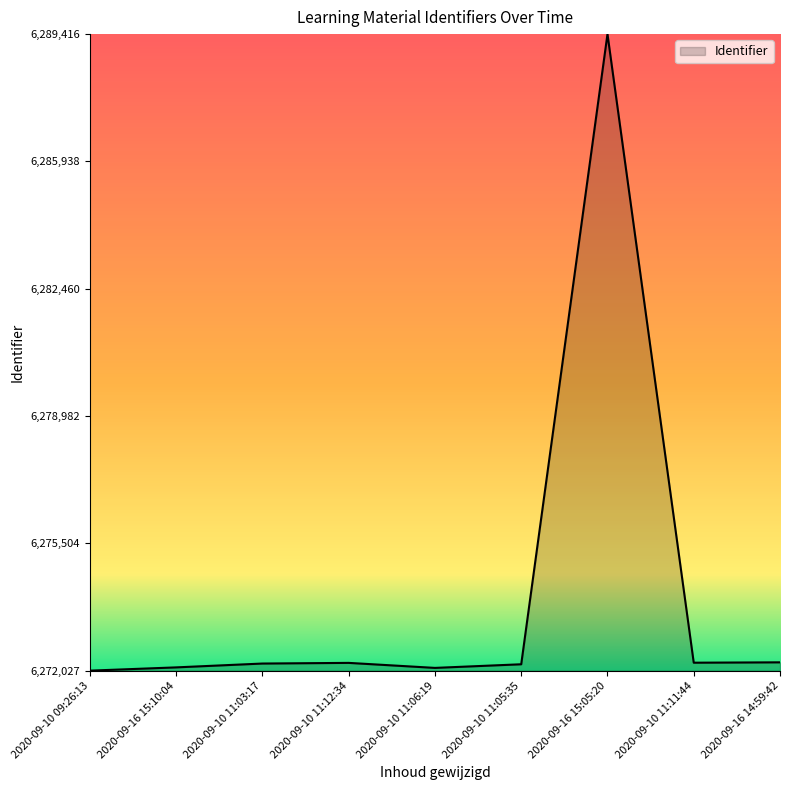

The value at 2020-09-16 15:10:04 is 6272116. True or false?

True